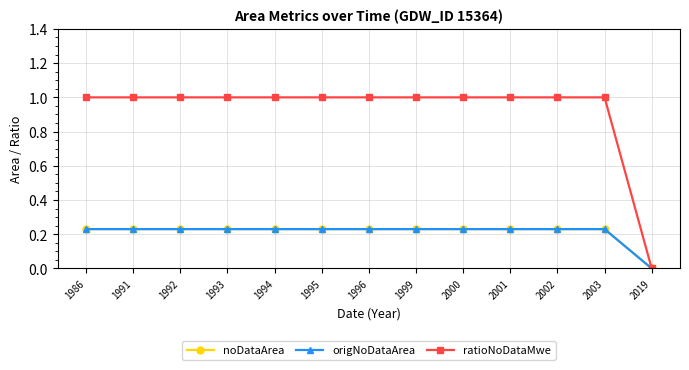

At which category is the sum across all series the highest?

1986